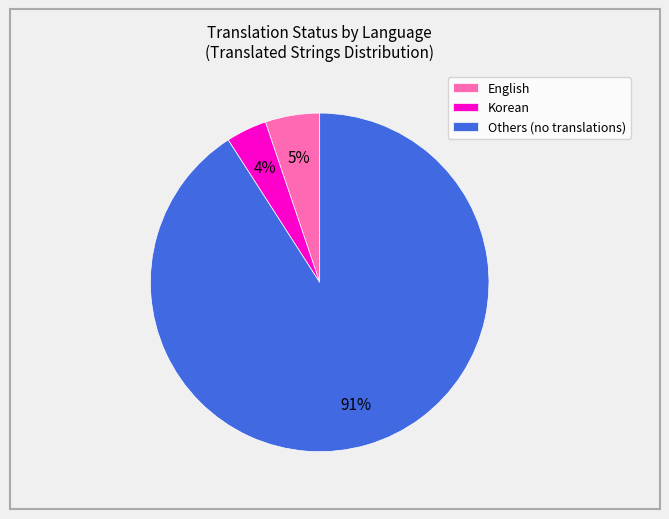

Count the number of slices in the pie.

3